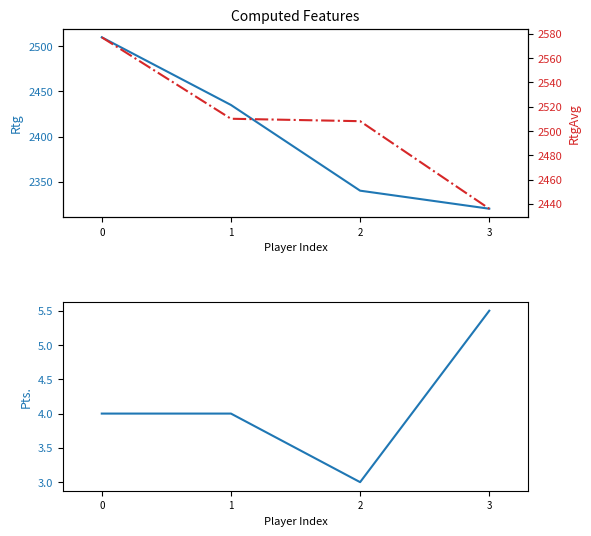

True or false: Rtg and Pts intersect in this chart.

False